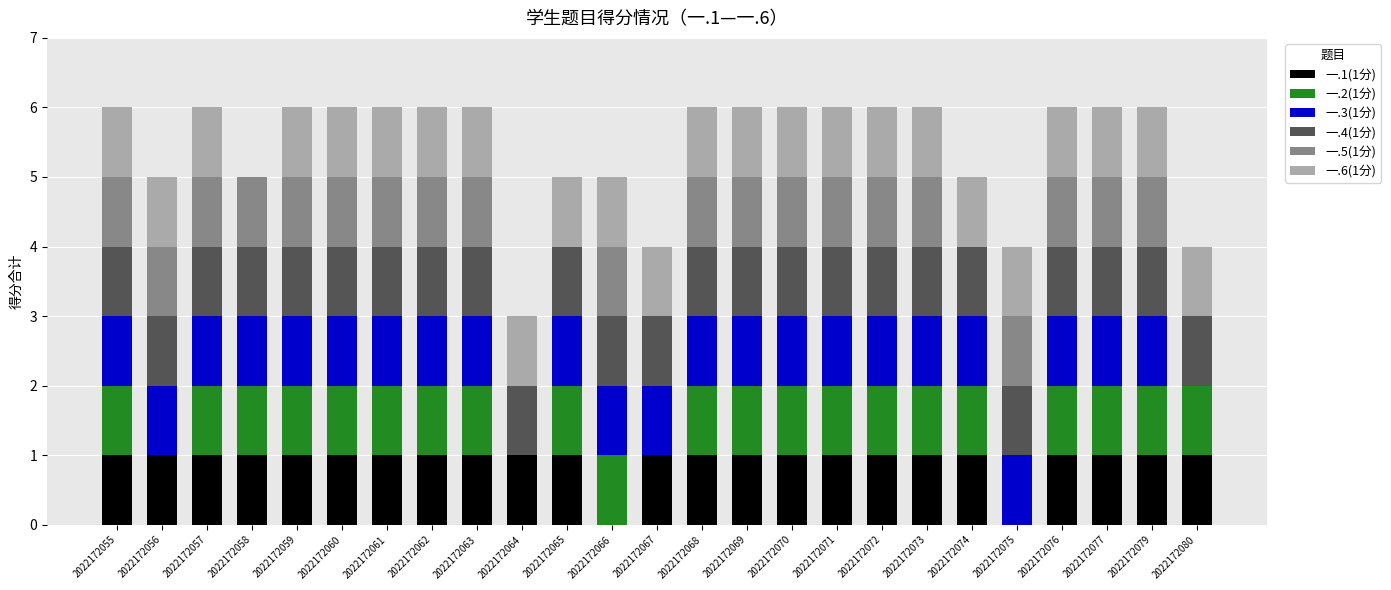

What is the total value across all series at 2022172065?

5